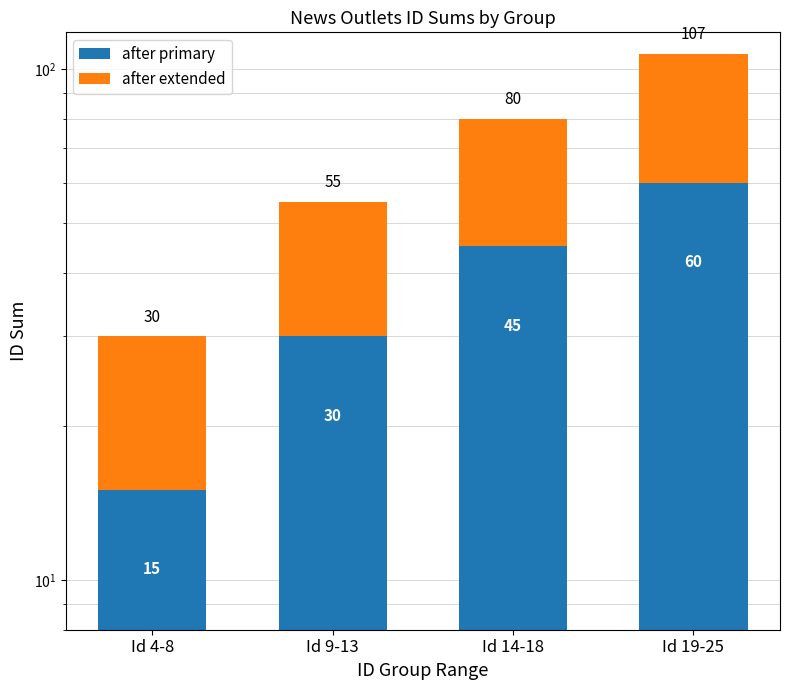

Which series changed the most between Id 4-8 and Id 9-13?

after primary